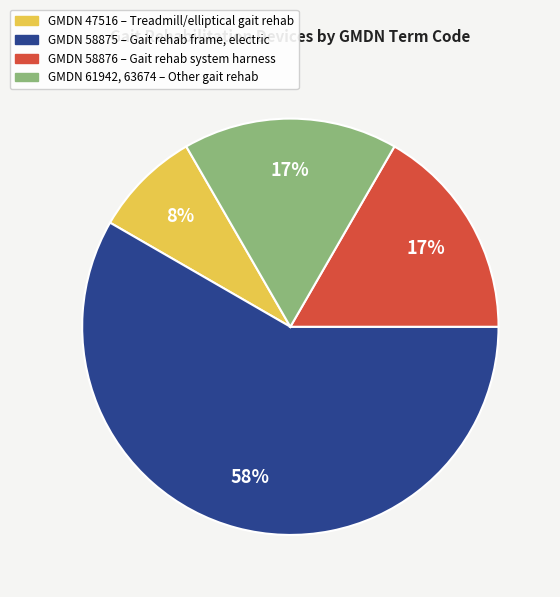

To the nearest percent, what is the difference between the largest and smallest slice percentages?

50%